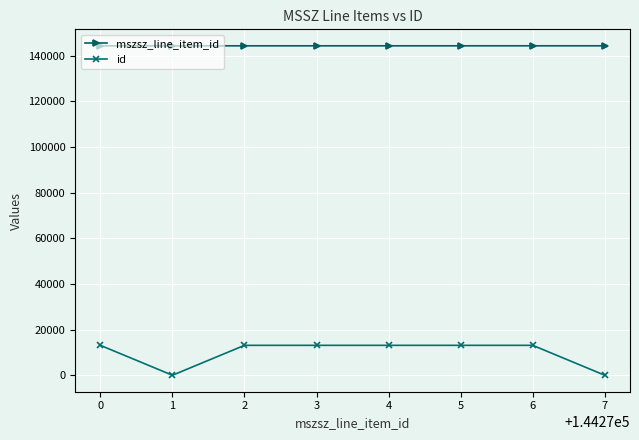

What is the maximum value shown in the chart?

144277